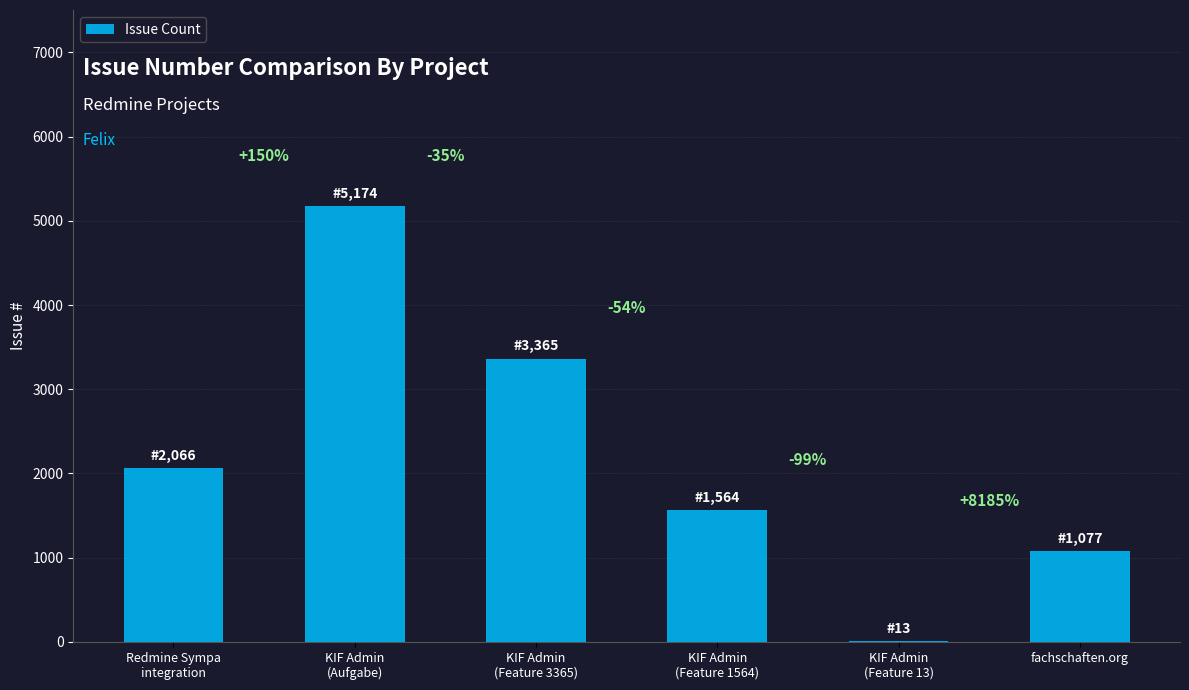

The value at KIF Admin
(Feature 3365) is 1418. True or false?

False